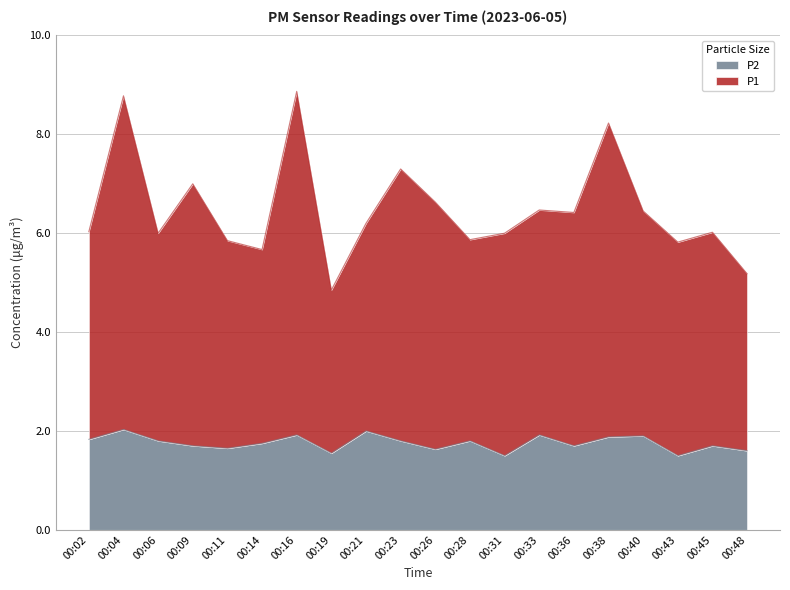

True or false: P1 has more than 2 points higher than both neighbors.

True